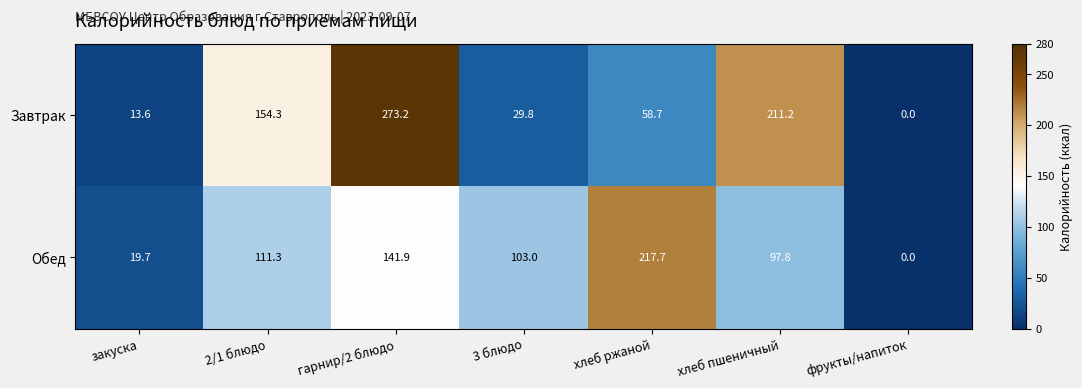

At how many categories does at least one series exceed 159?

3